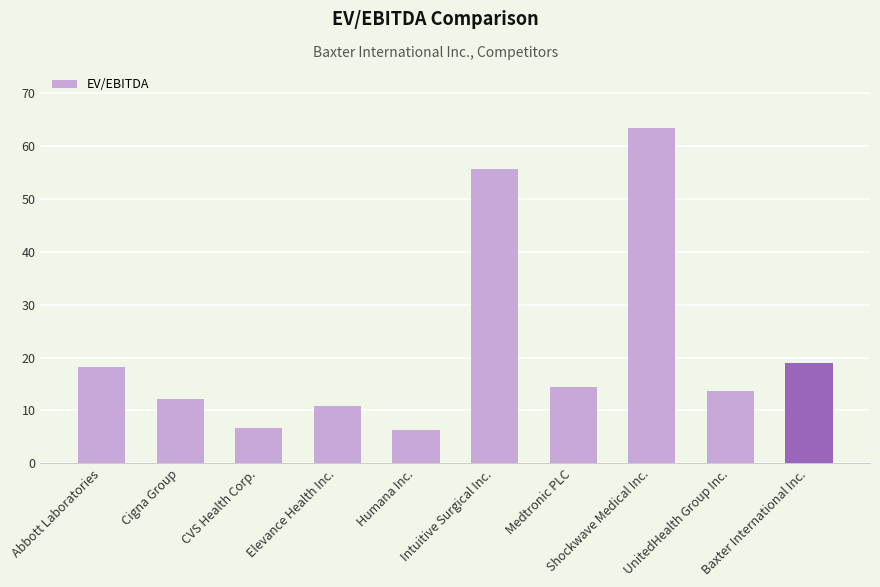

What is the approximate value at Baxter International Inc.?

19.0